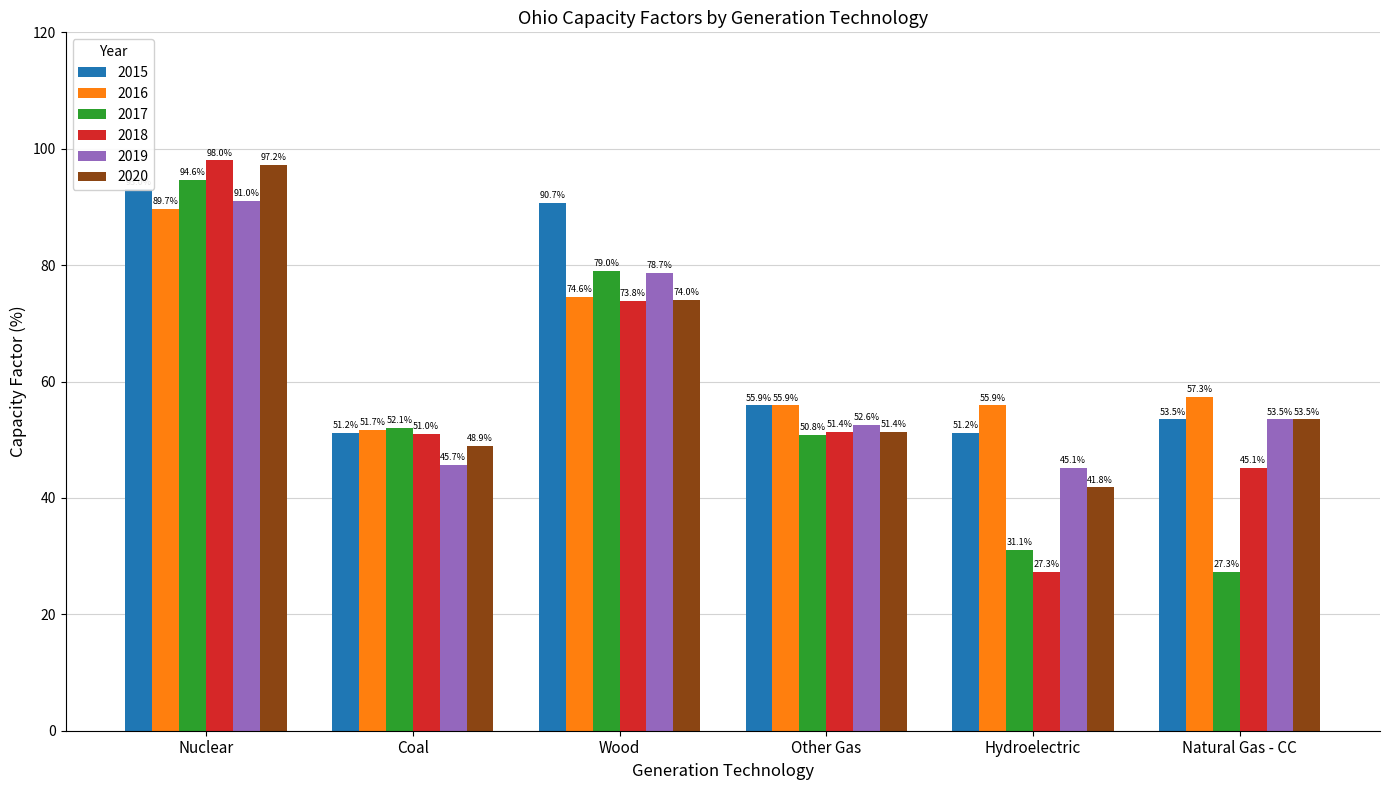

Rank the series at Wood from highest to lowest value.

2015, 2017, 2019, 2016, 2020, 2018